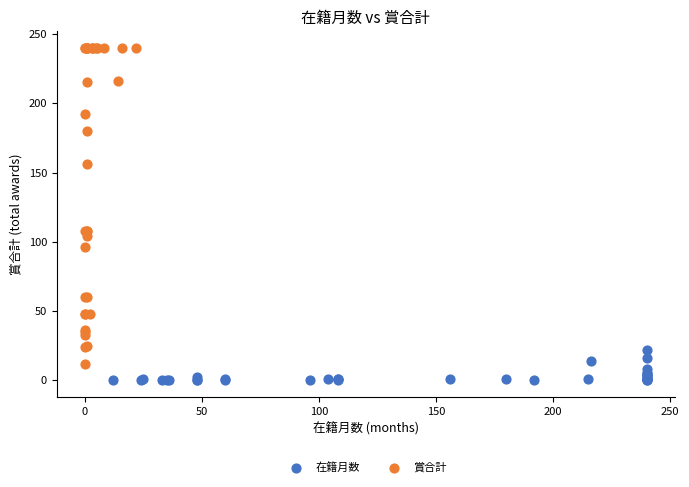

Which series contains the highest Y value?

賞合計